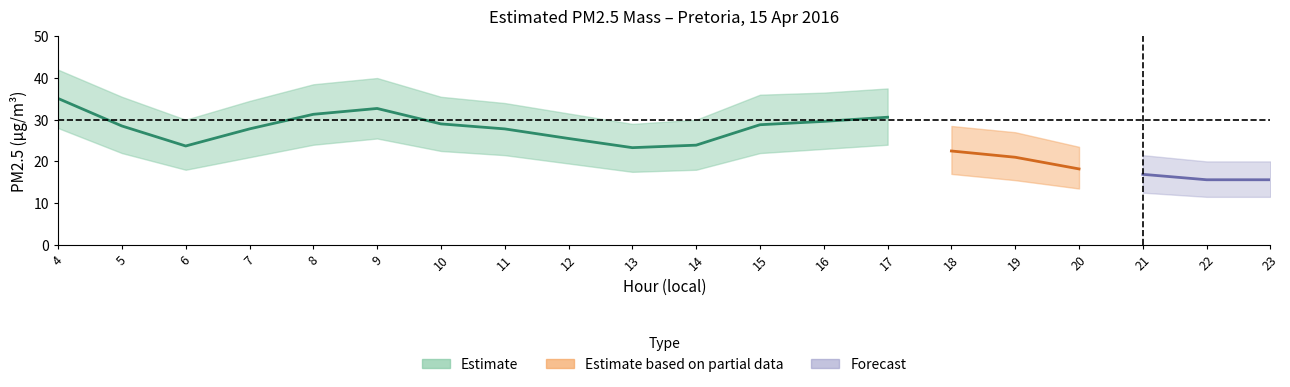

True or false: Estimated PM2.5 mass has a value of 21.3 at 22.

False